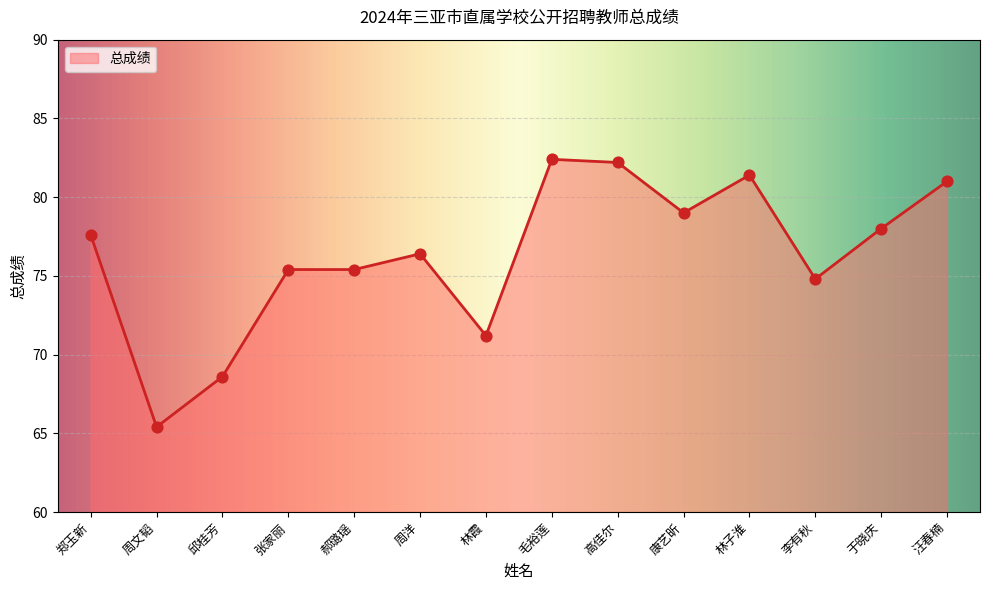

Which has a higher value, 郑玉新 or 林霞?

郑玉新